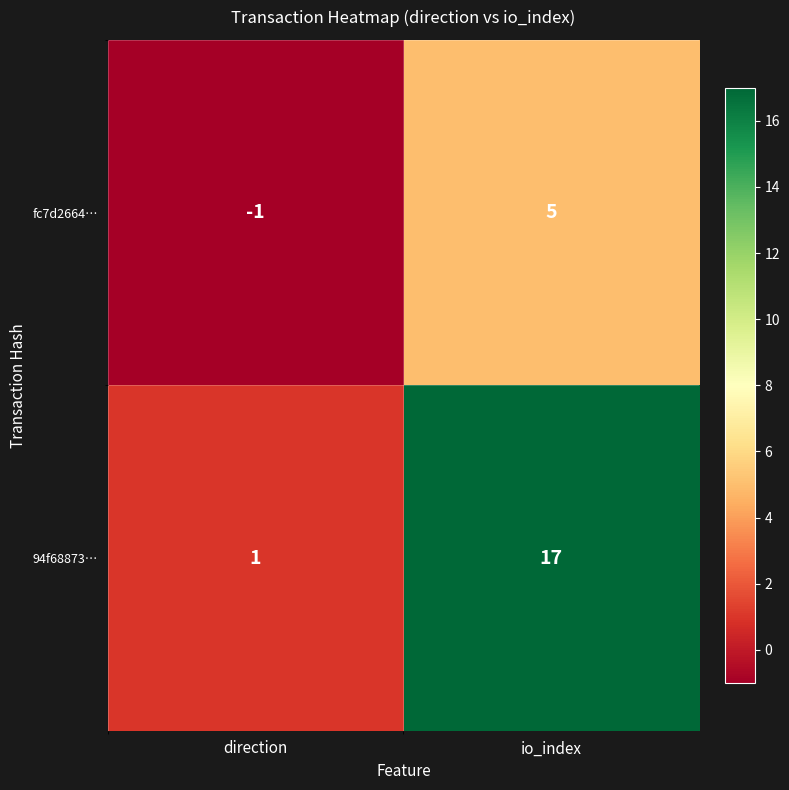

How many data points does each series have?

2